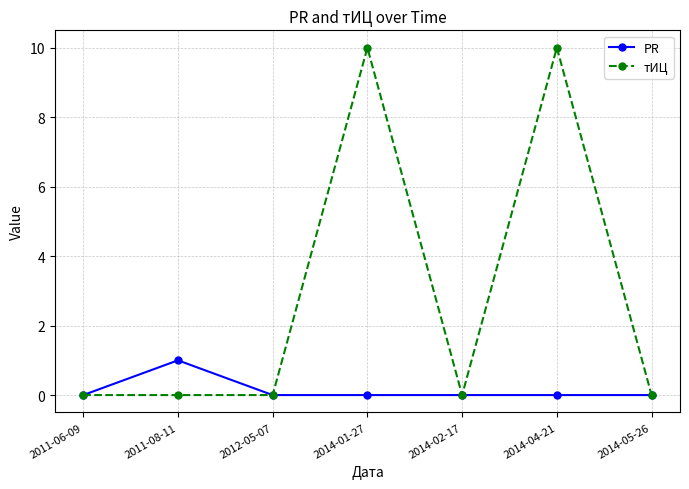

What is the highest value of the PR series?

1